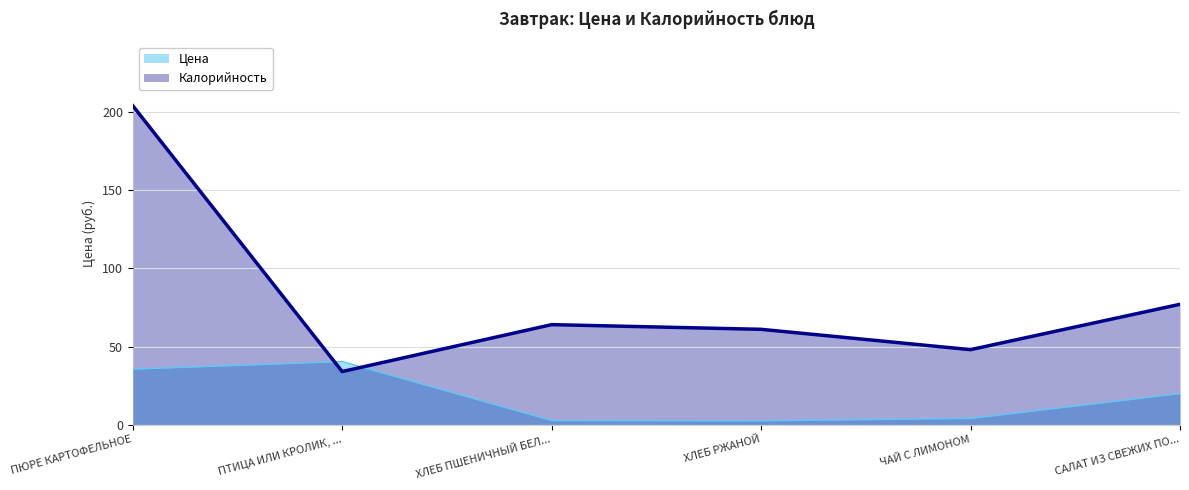

How many times do Цена and Калорийность cross each other?

2